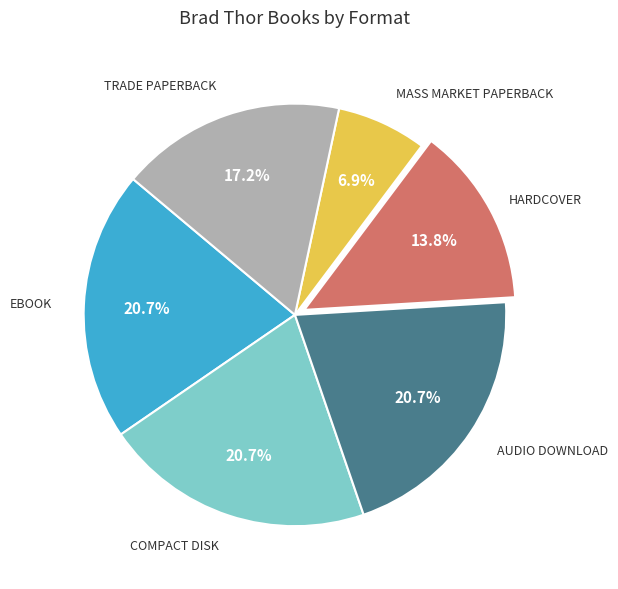

Is there any slice that represents more than half of the pie?

No